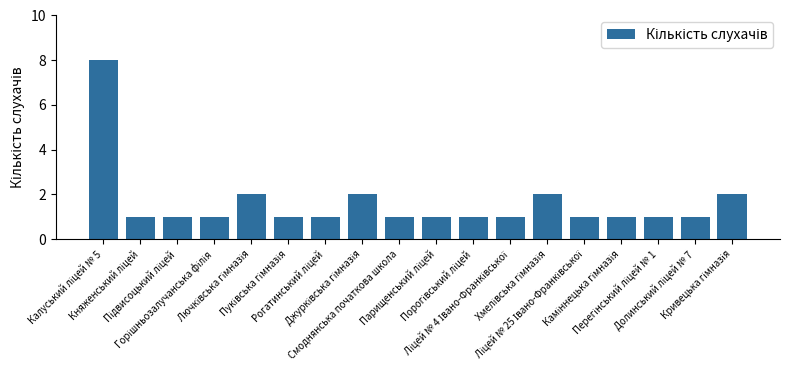

What is the value of the 15th bar from the left?

1